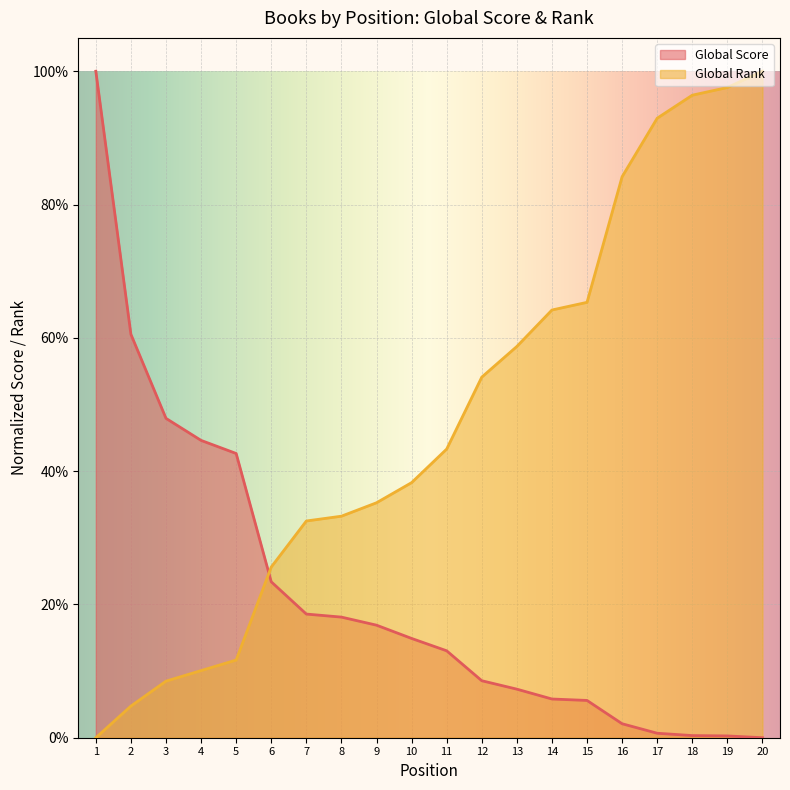

List the labels in order of Global Score value, largest first.

1, 2, 3, 4, 5, 6, 7, 8, 9, 10, 11, 12, 13, 14, 15, 16, 17, 18, 19, 20